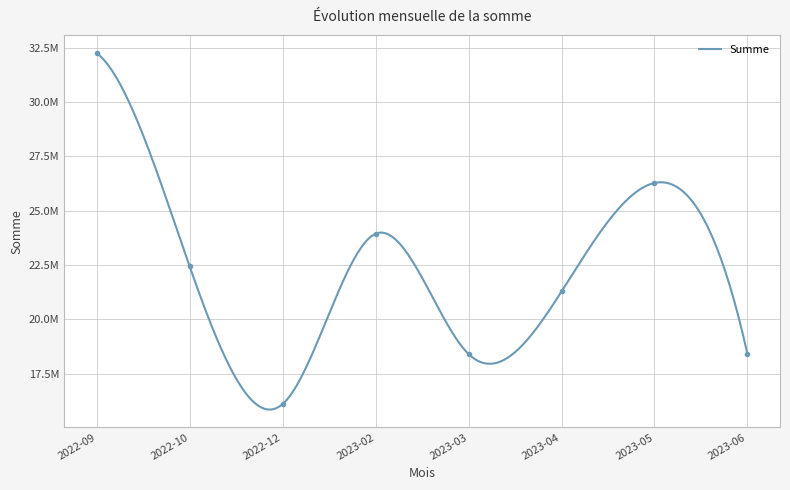

How many lines are shown in the chart?

1